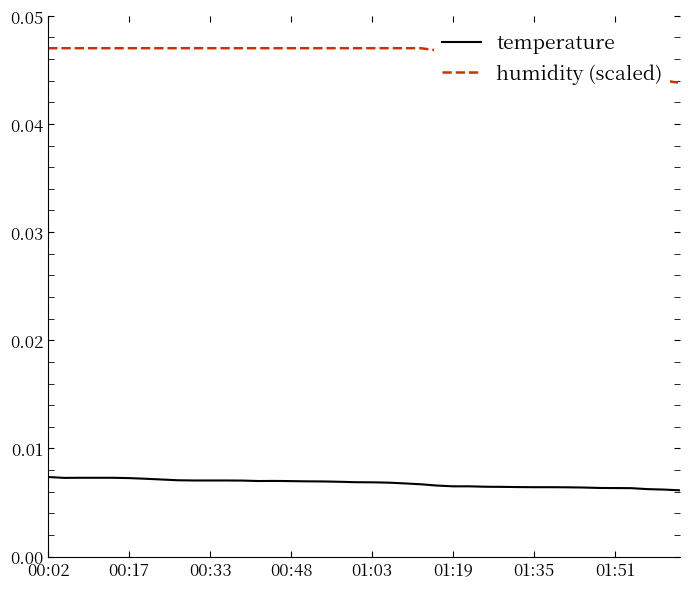

List the series in order of their overall mean, lowest first.

temperature, humidity (scaled)